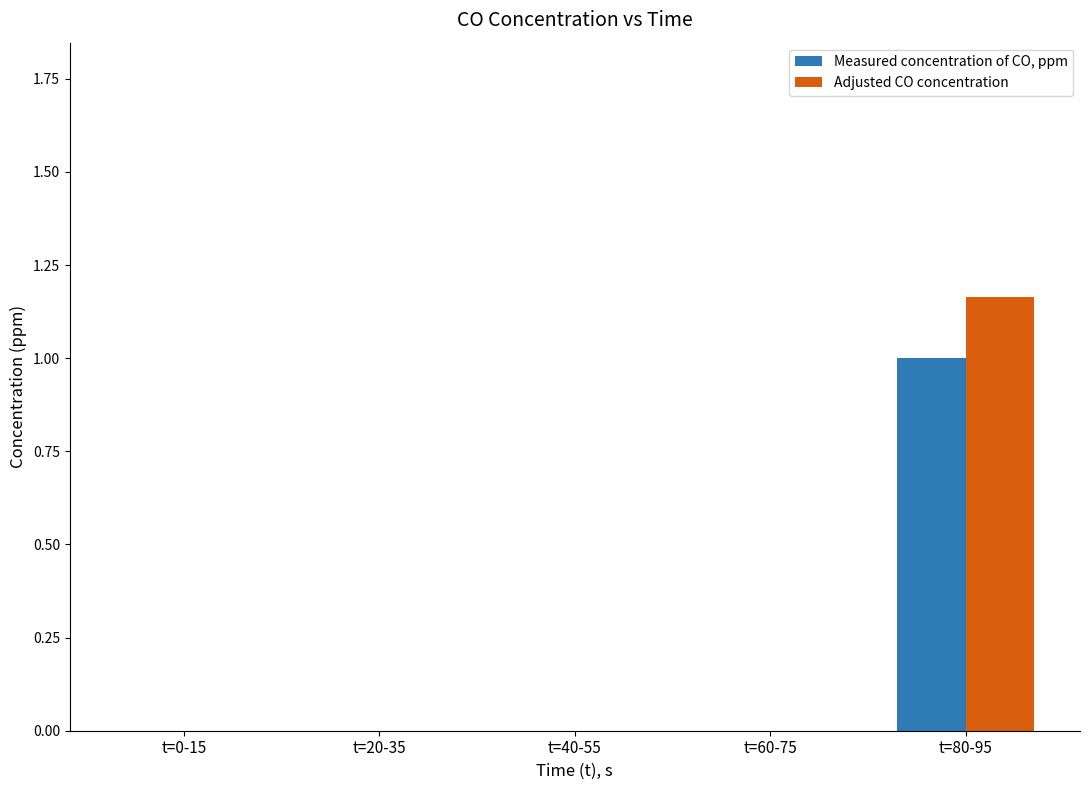

Which category has the highest value in the Measured concentration of CO, ppm series?

t=80-95